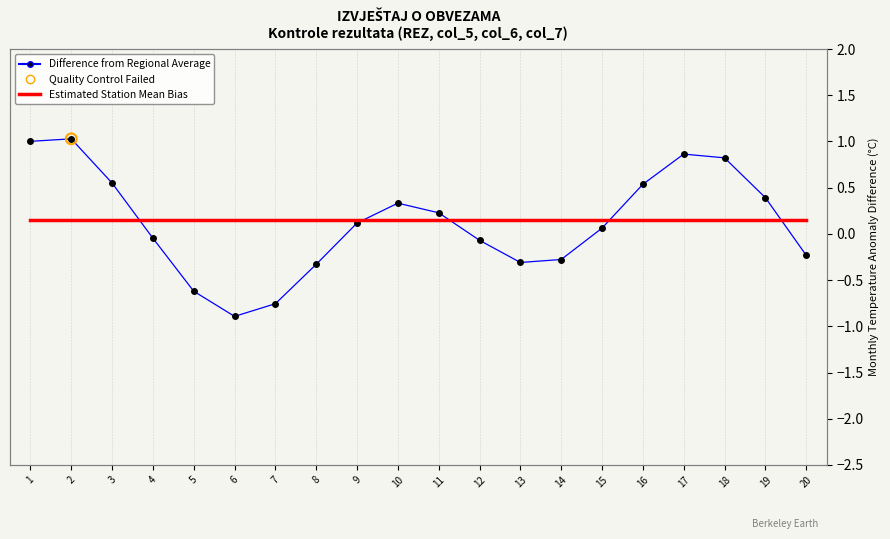

Which series has the widest spread of Y values?

Difference from Regional Average